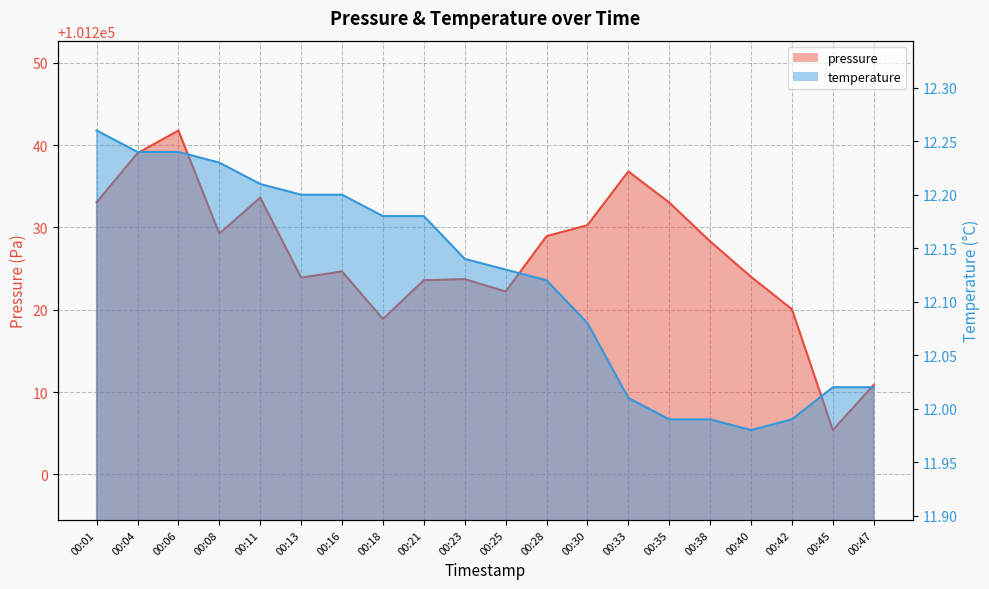

Does the chart display data point markers on the line(s)?

No